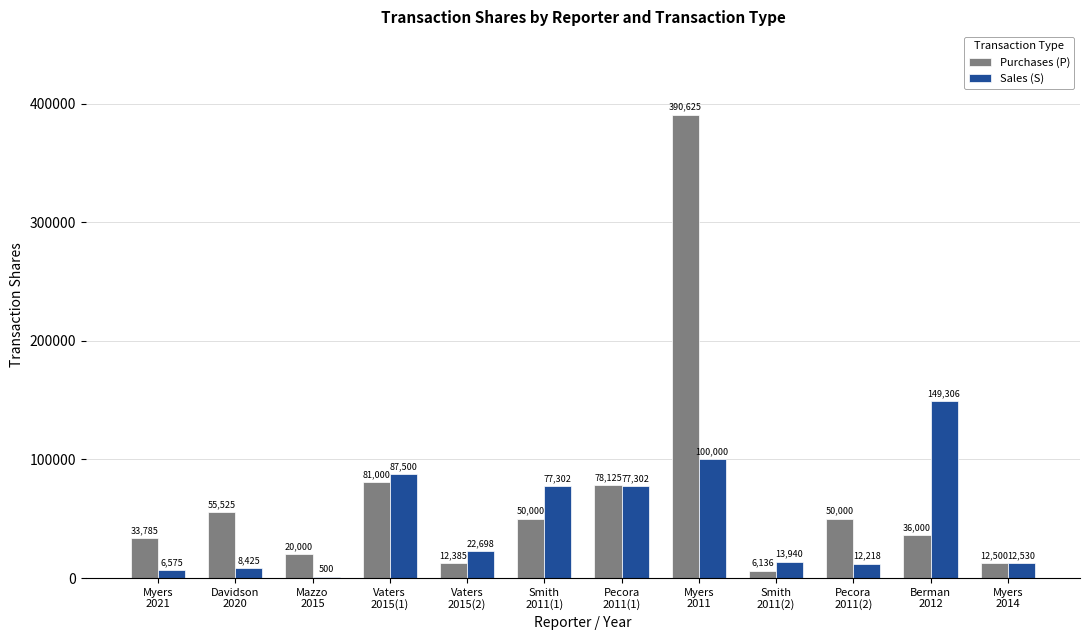

What is the total value across all series at Smith
2011(2)?

20076